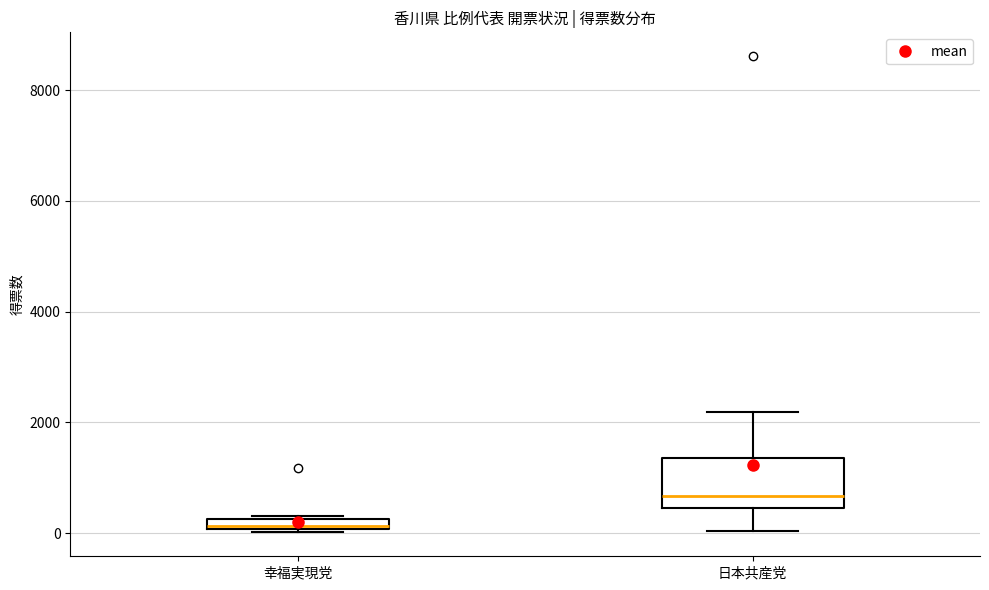

Where does the lower whisker of the box for 日本共産党 end on the y-axis? The values are not printed on the chart, so give them approximately, as read against the axis.

0